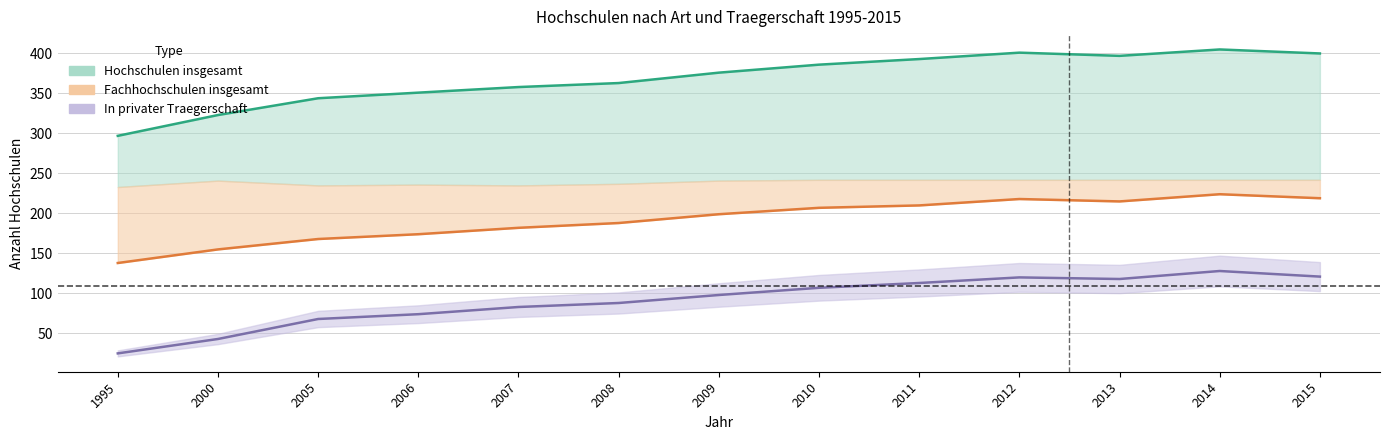

At which category does the chart reach its minimum across all series?

1995